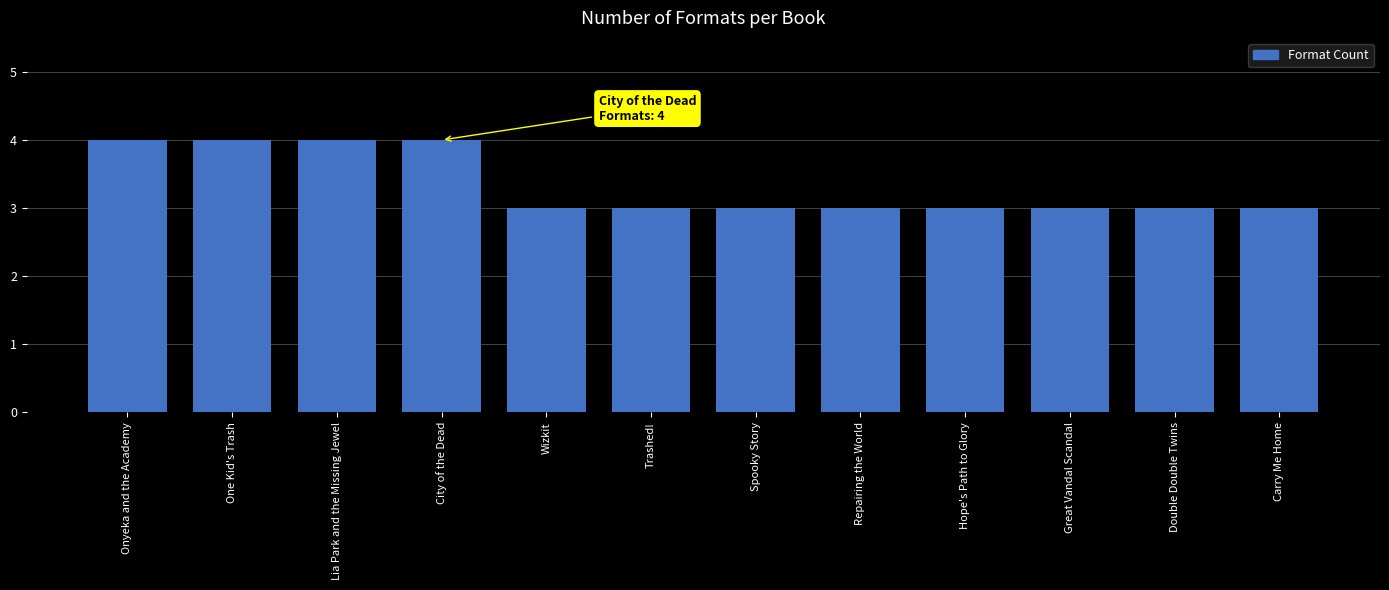

Count the number of data series in this chart.

1